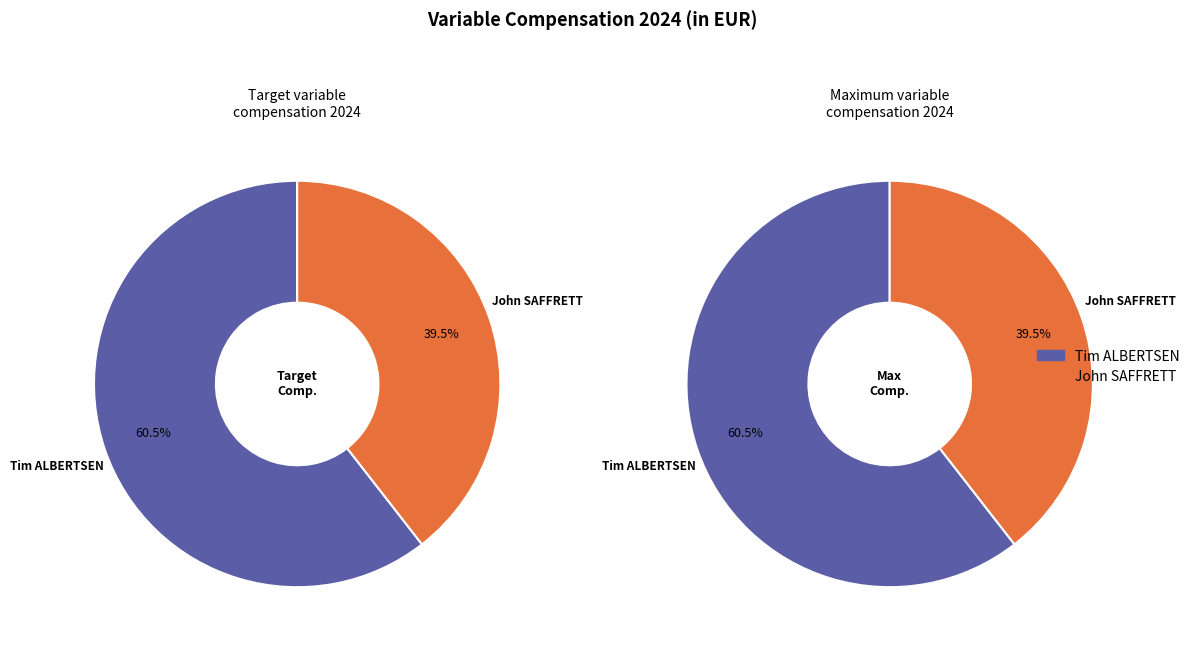

Is there any slice that represents more than half of the pie?

Yes